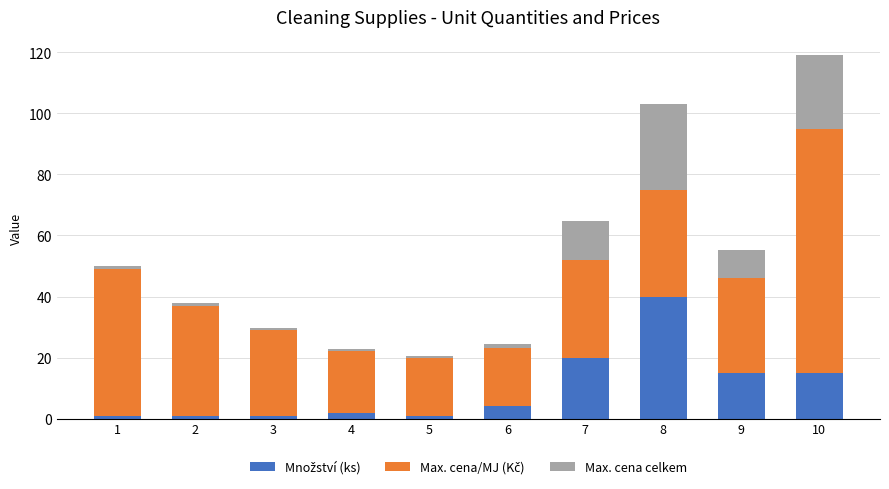

Is it true that Max. cena/MJ (Kč) equals 19.0 at 5?

True